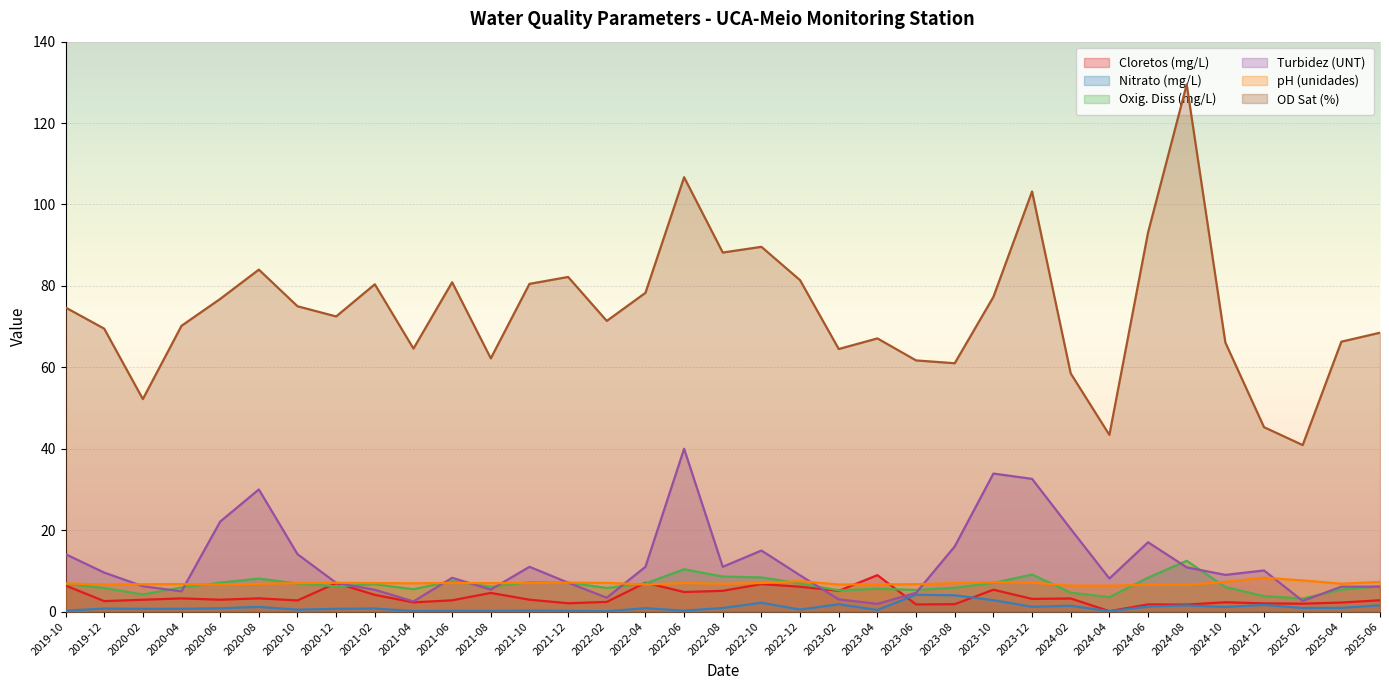

How many lines are shown in the chart?

6